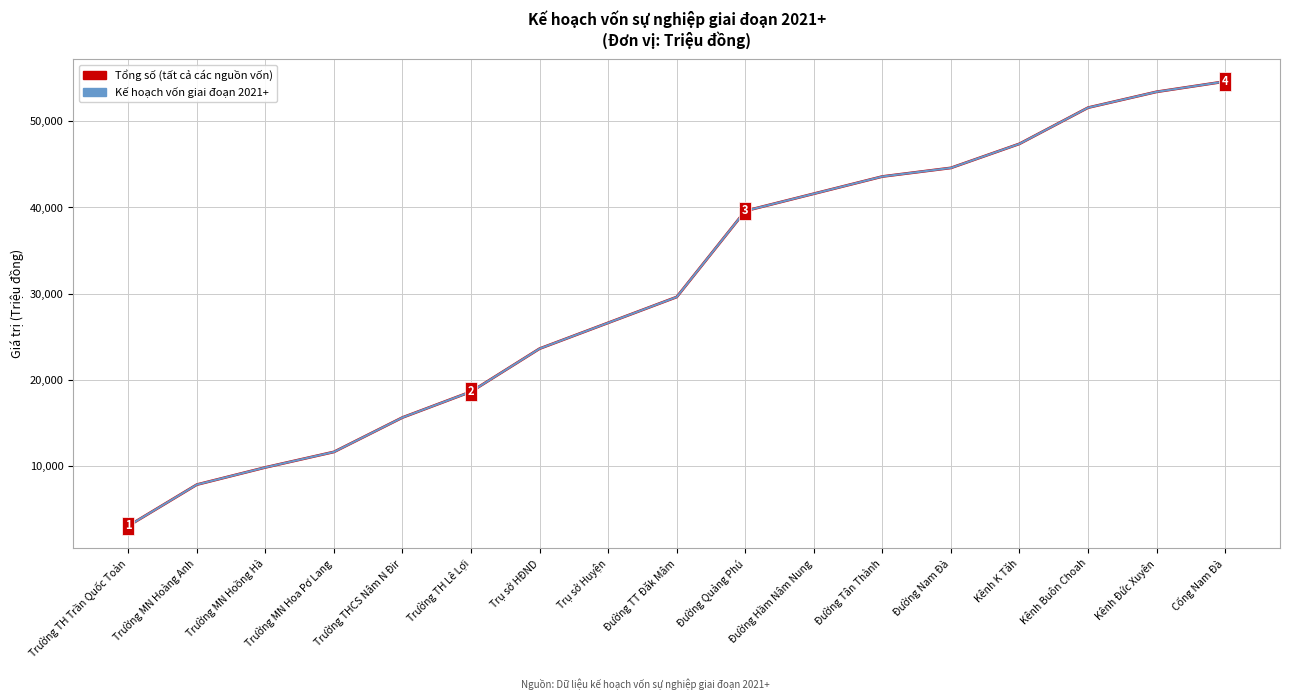

What is the average value of the Kế hoạch vốn giai đoạn 2021+ series?

30746